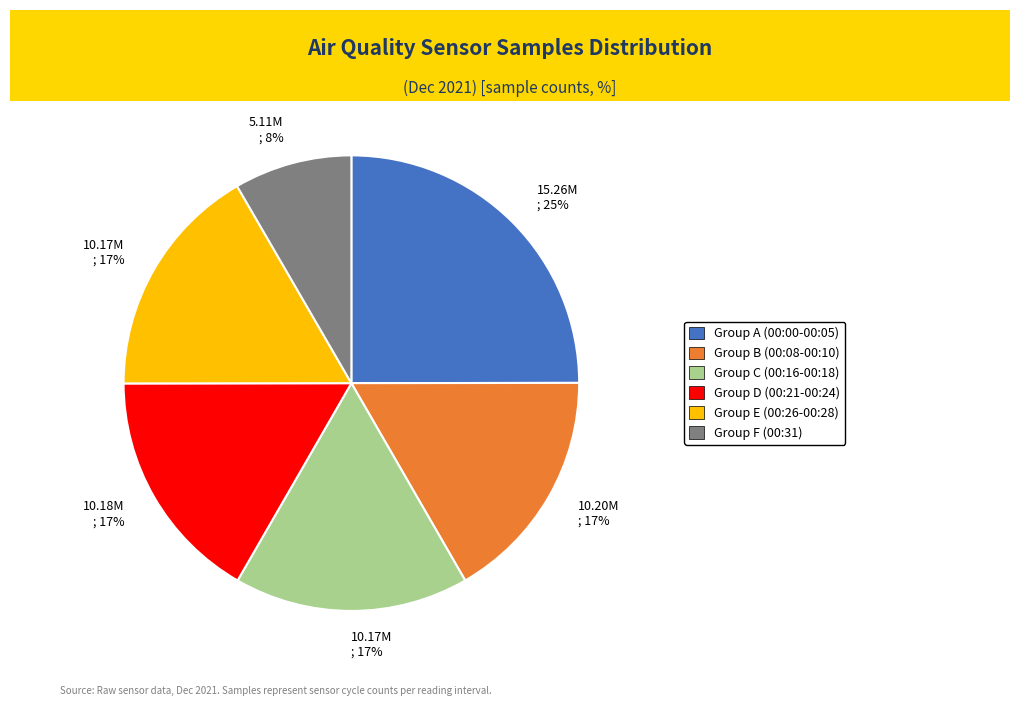

To the nearest percent, what is the average slice percentage?

17%